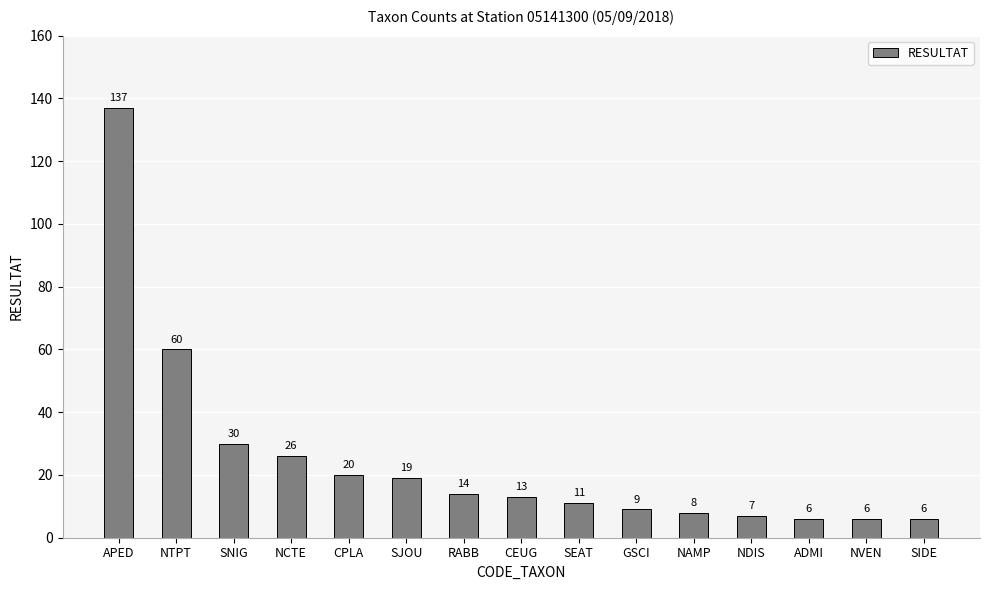

At which label is the value closest to 71?

NTPT